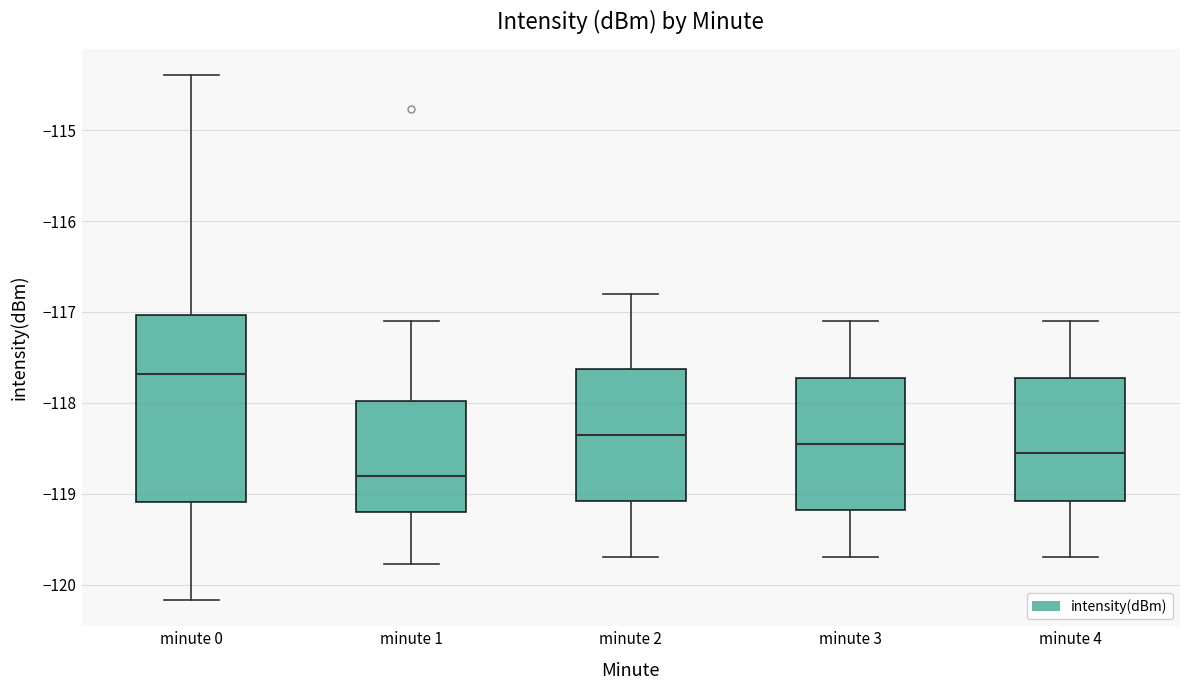

Comparing the boxes themselves (not the whiskers), which one is the tallest?

minute 0